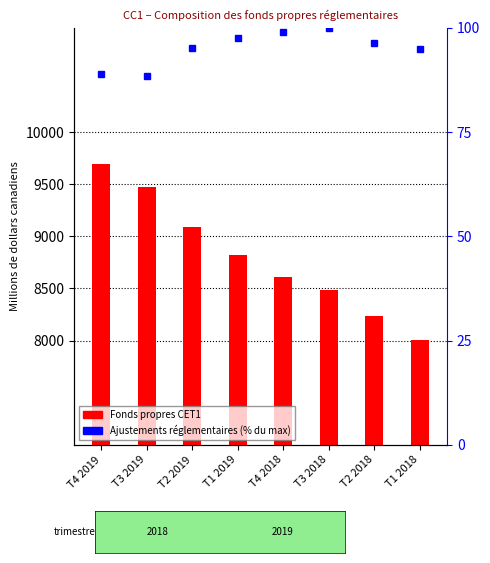

What is the sum of the Fonds propres CET1 values at T2 2019 and T3 2019?

18567.0